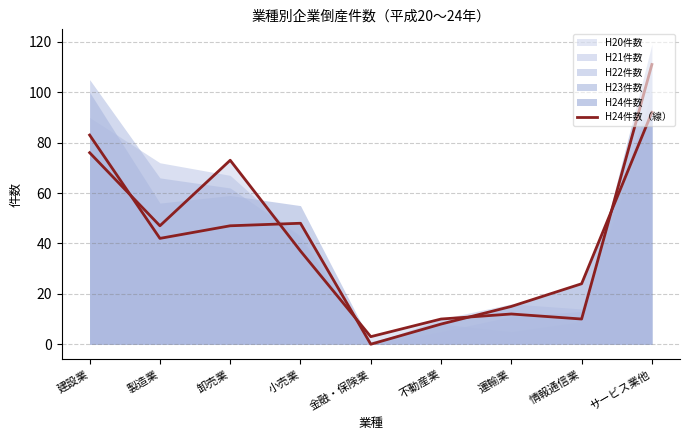

Between 建設業 and 製造業, which is larger?

建設業